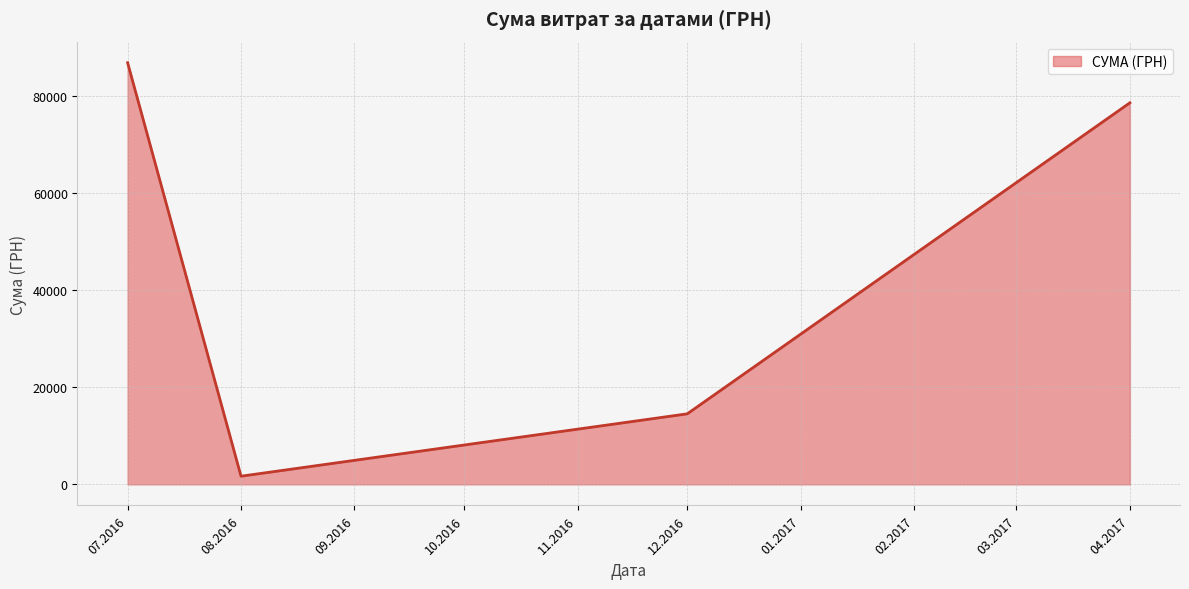

What is the ratio of the value at 04.2017 to the value at 12.2016?

5.4